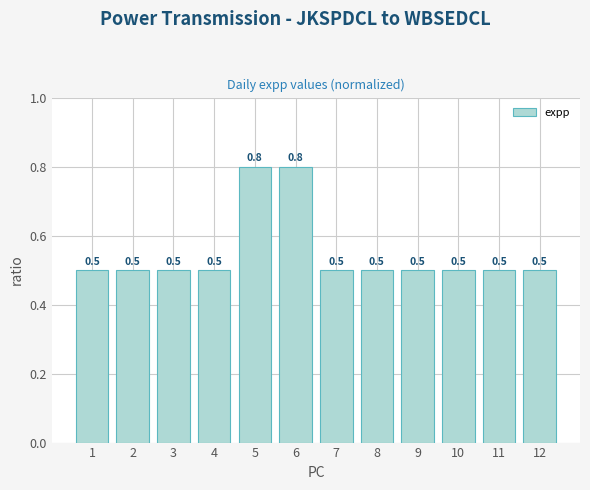

Reading right to left, list all the values displayed in this chart.

12=0.5	11=0.5	10=0.5	9=0.5	8=0.5	7=0.5	6=0.8	5=0.8	4=0.5	3=0.5	2=0.5	1=0.5